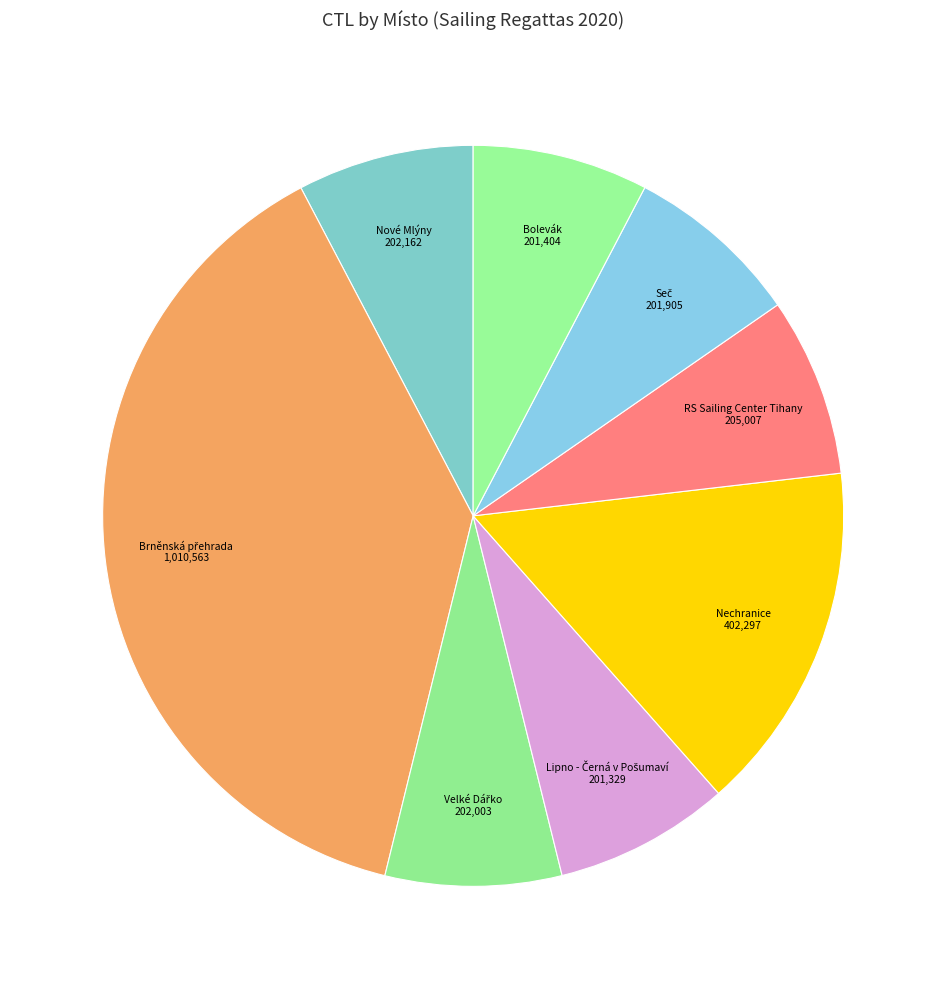

Is Bolevák the majority of the pie?

No